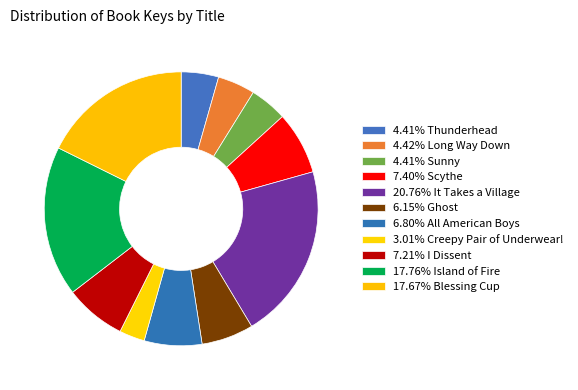

How many slices are in this pie chart?

11